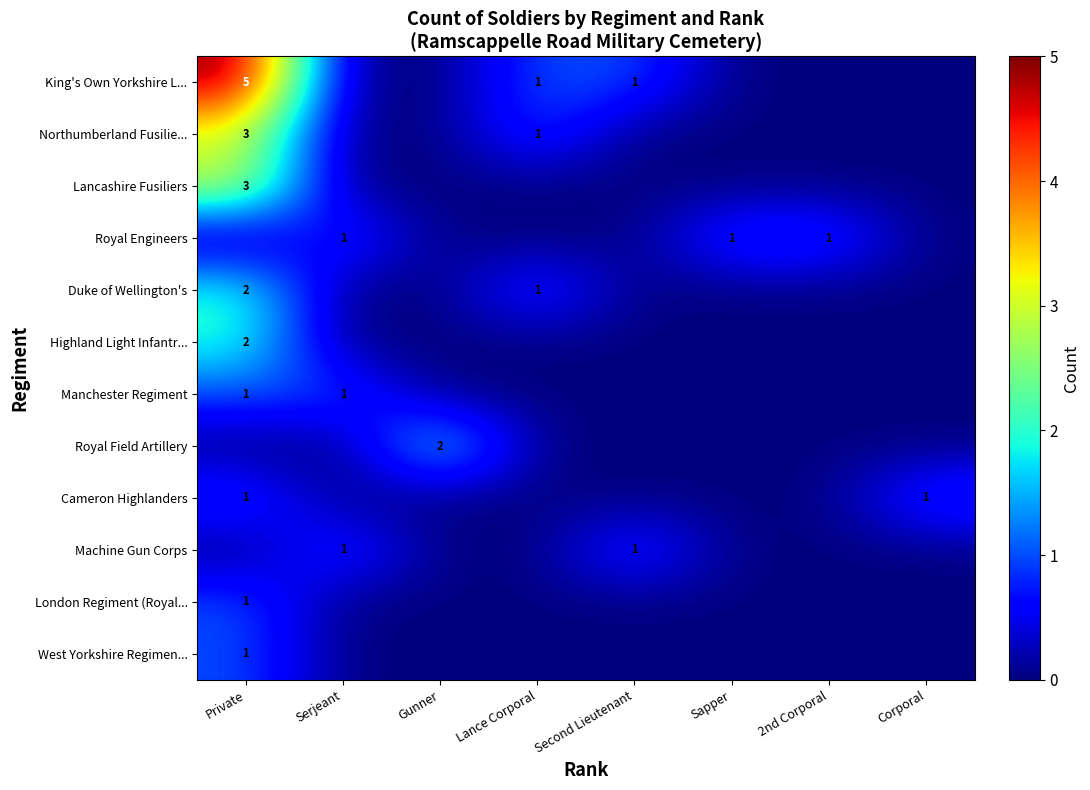

List the series in order of their peak value, highest first.

King's Own Yorkshire L..., Northumberland Fusilie..., Lancashire Fusiliers, Duke of Wellington's, Highland Light Infantr..., Royal Field Artillery, Royal Engineers, Manchester Regiment, Cameron Highlanders, Machine Gun Corps, London Regiment (Royal..., West Yorkshire Regimen...